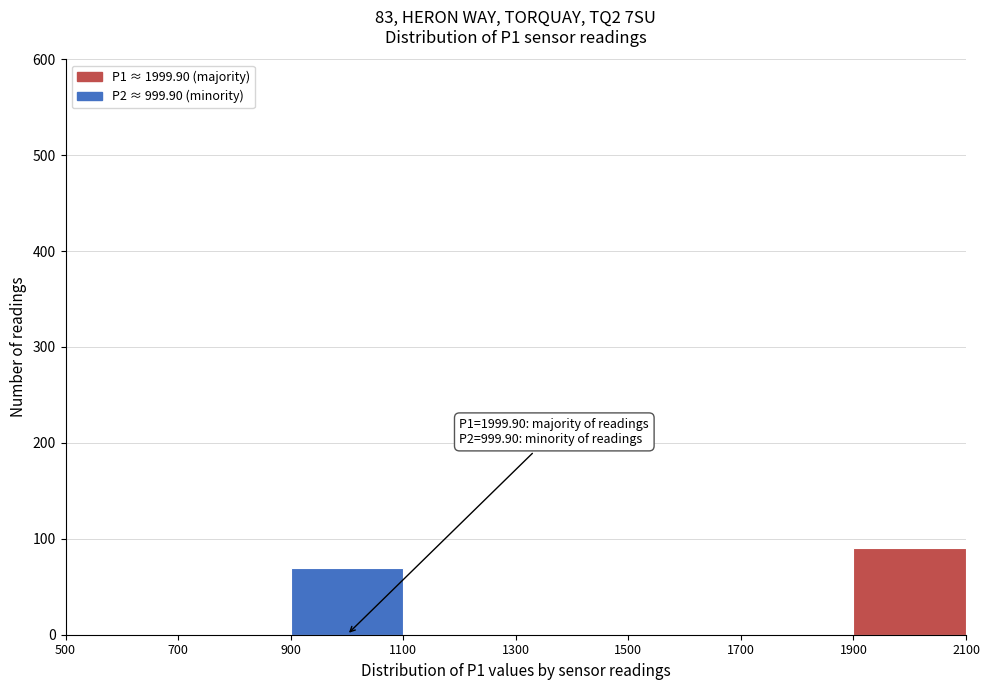

Which range on the x-axis has the tallest bar?

1900 to 2100